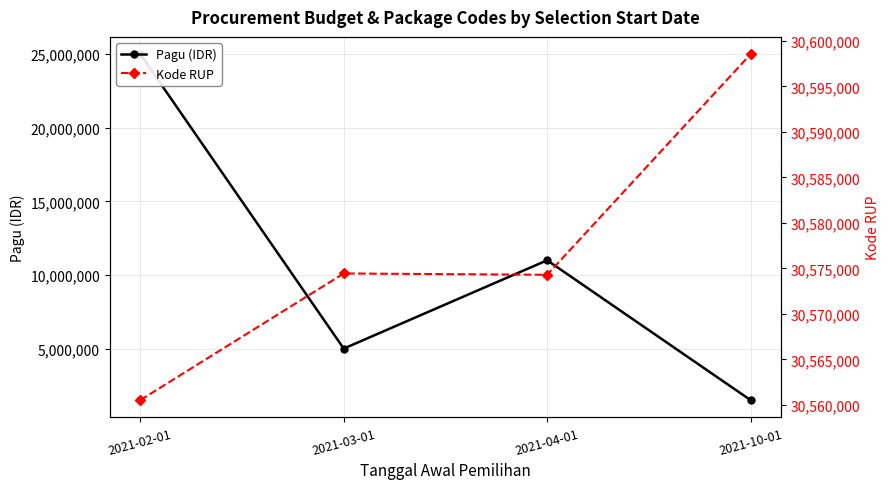

What is the label of the 3rd point from the right?

2021-03-01